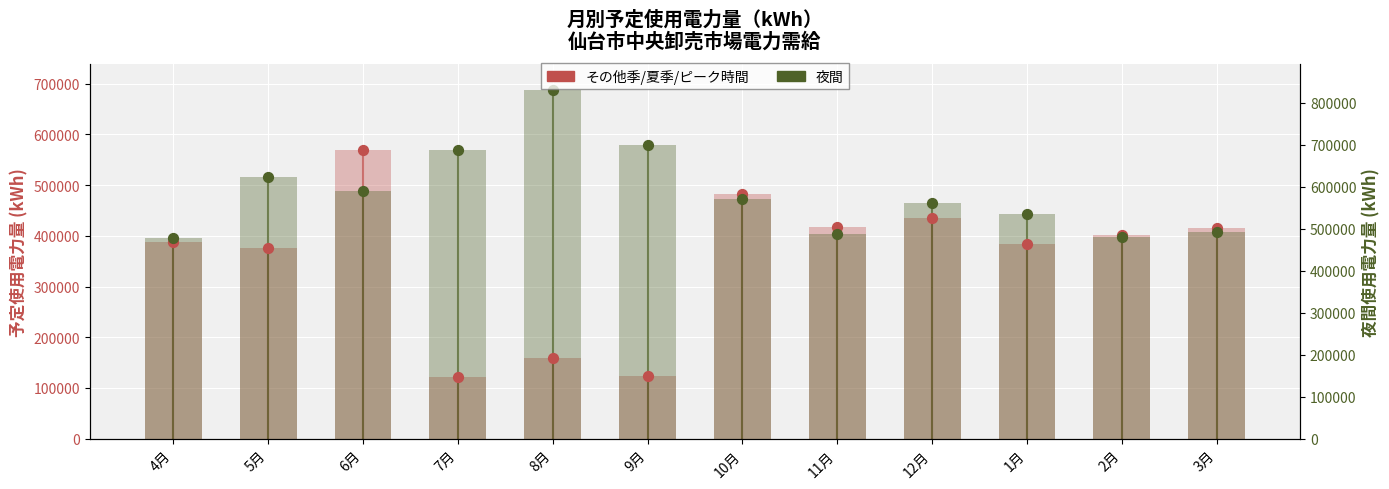

Is the value of その他季/夏季/ピーク時間 at 1月 greater than the value of 夜間 at 7月?

No